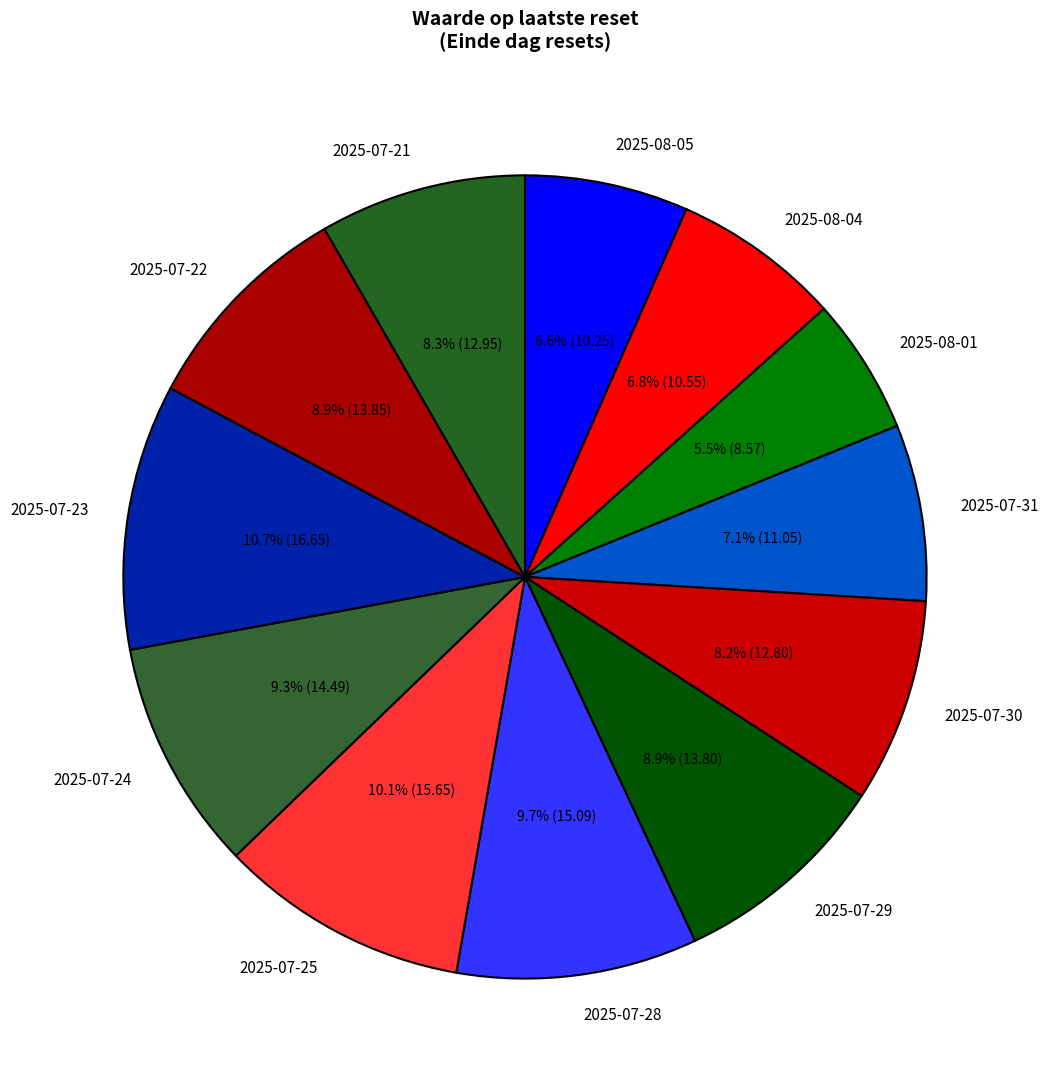

To the nearest percent, what is the difference between the 2025-08-04 and 2025-07-28 slice percentages?

3%